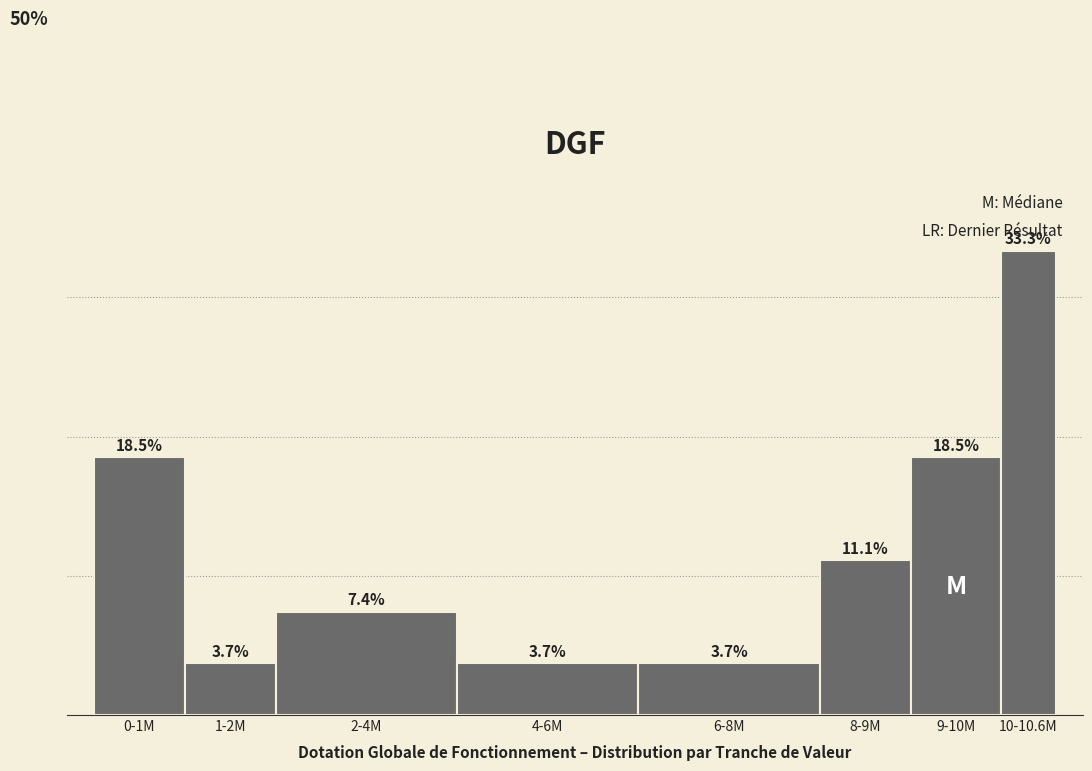

Which has a higher value, 6-8M or 10-10.6M?

10-10.6M